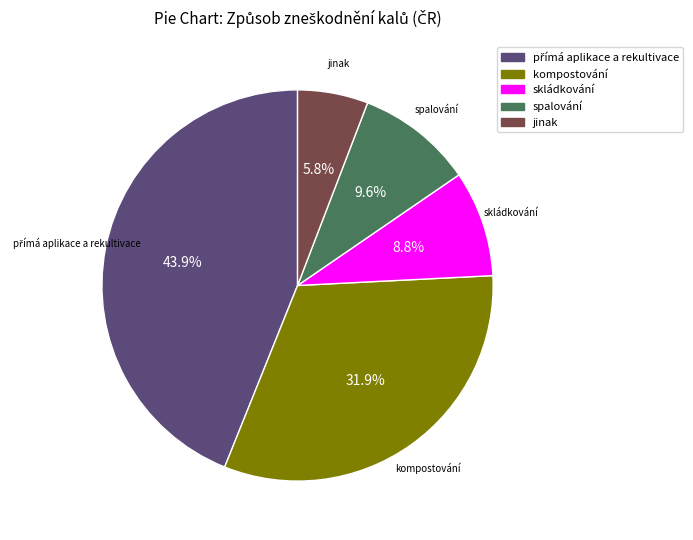

How many slices are in this pie chart?

5